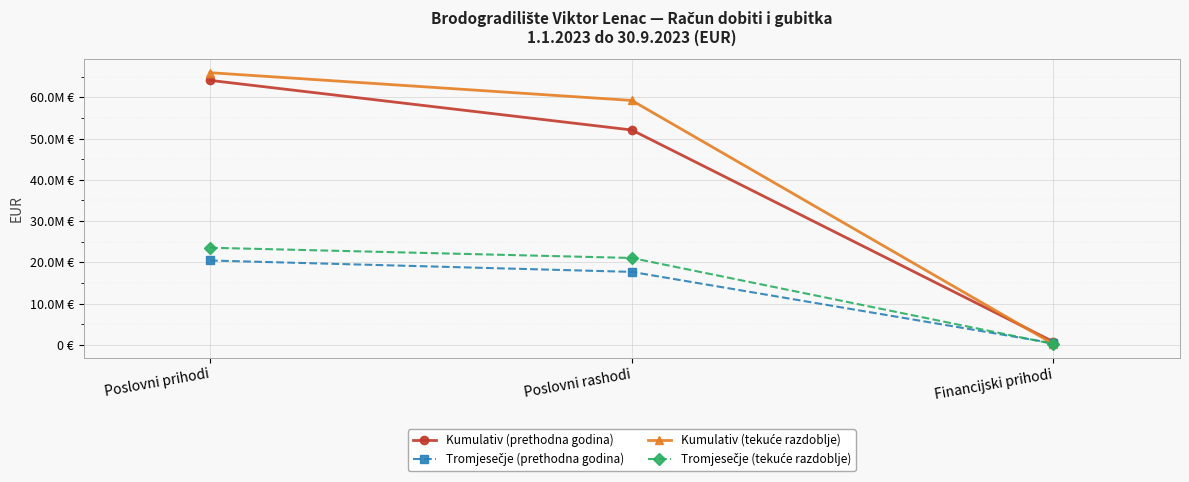

The value of Kumulativ (tekuće razdoblje) at Poslovni prihodi is 93896935. True or false?

False